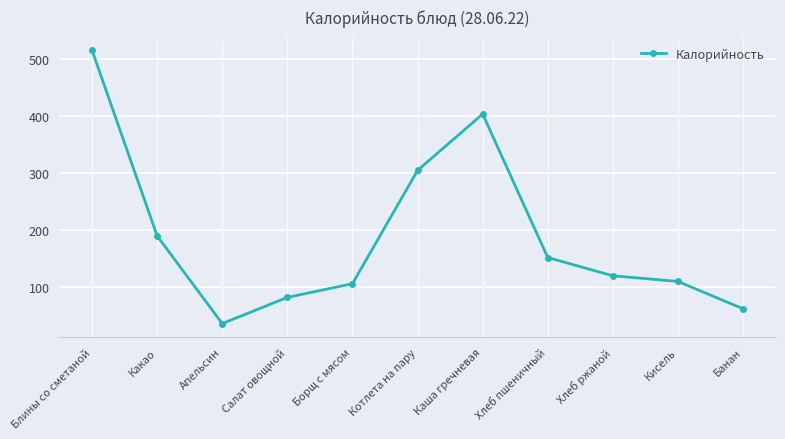

What is the sum of all values?

2083